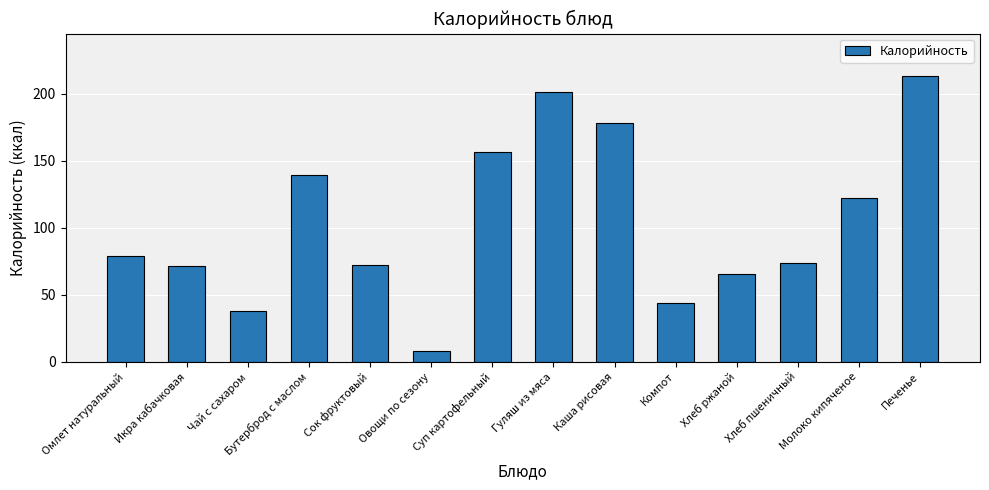

The chart shows a value of 86.5 at Хлеб ржаной. True or false?

False